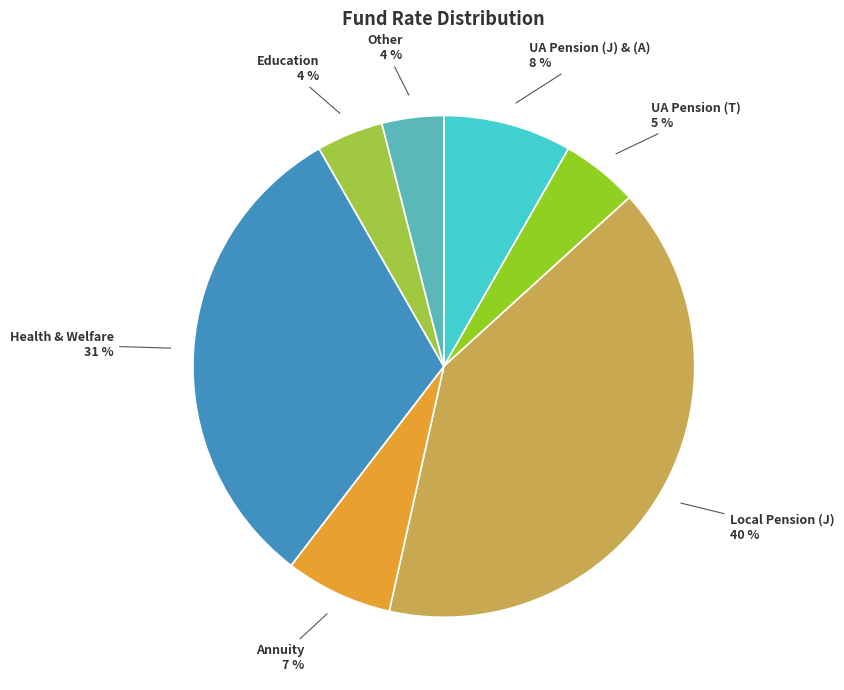

Do UA Pension (J) & (A) and Annuity together represent more than half of the pie?

No